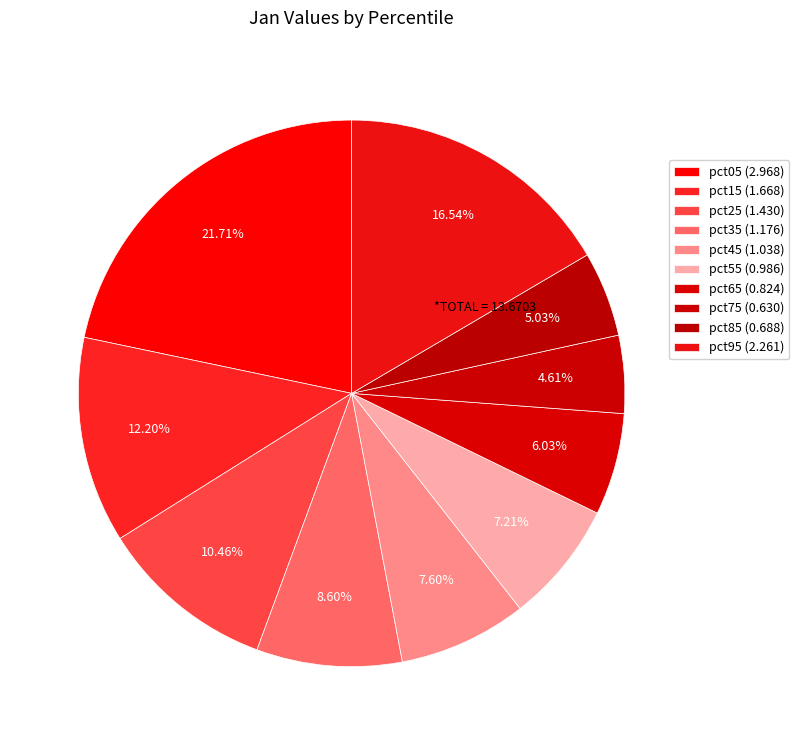

How many slices are in this pie chart?

10